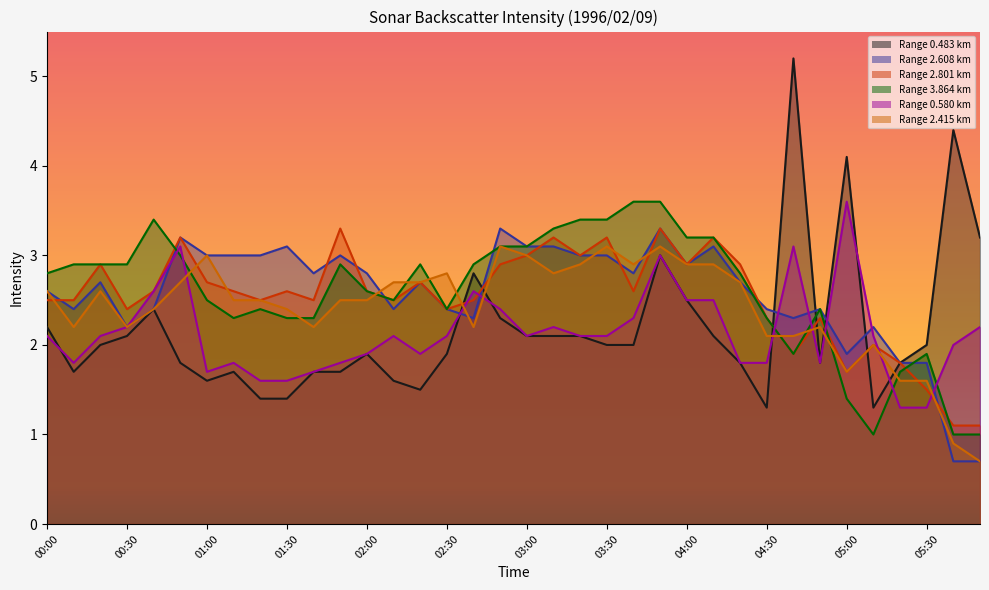

What is the greatest value displayed?

5.2